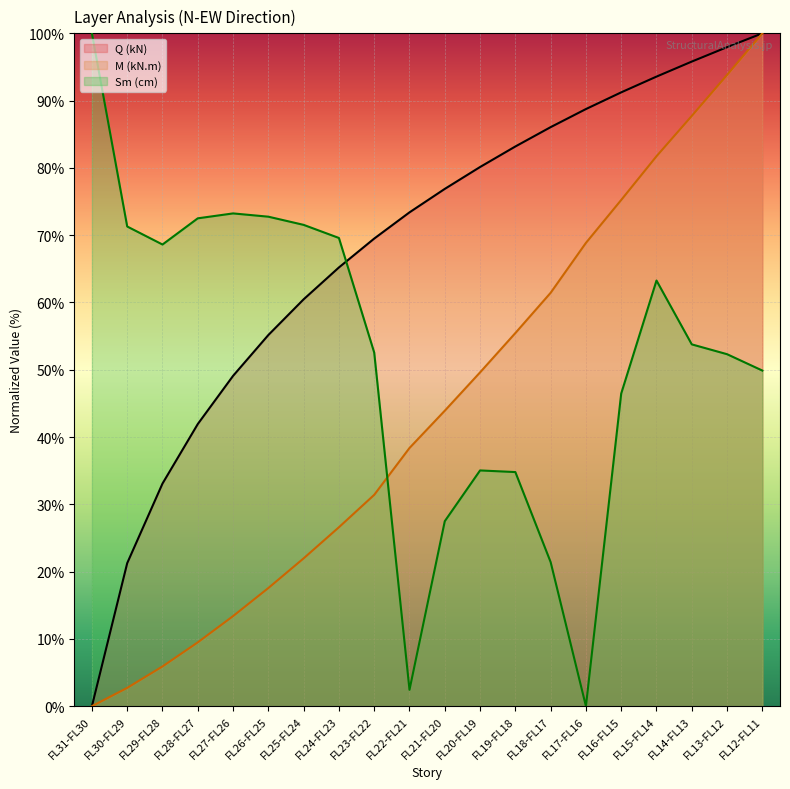

Which series has the largest total across all categories?

Q (kN)